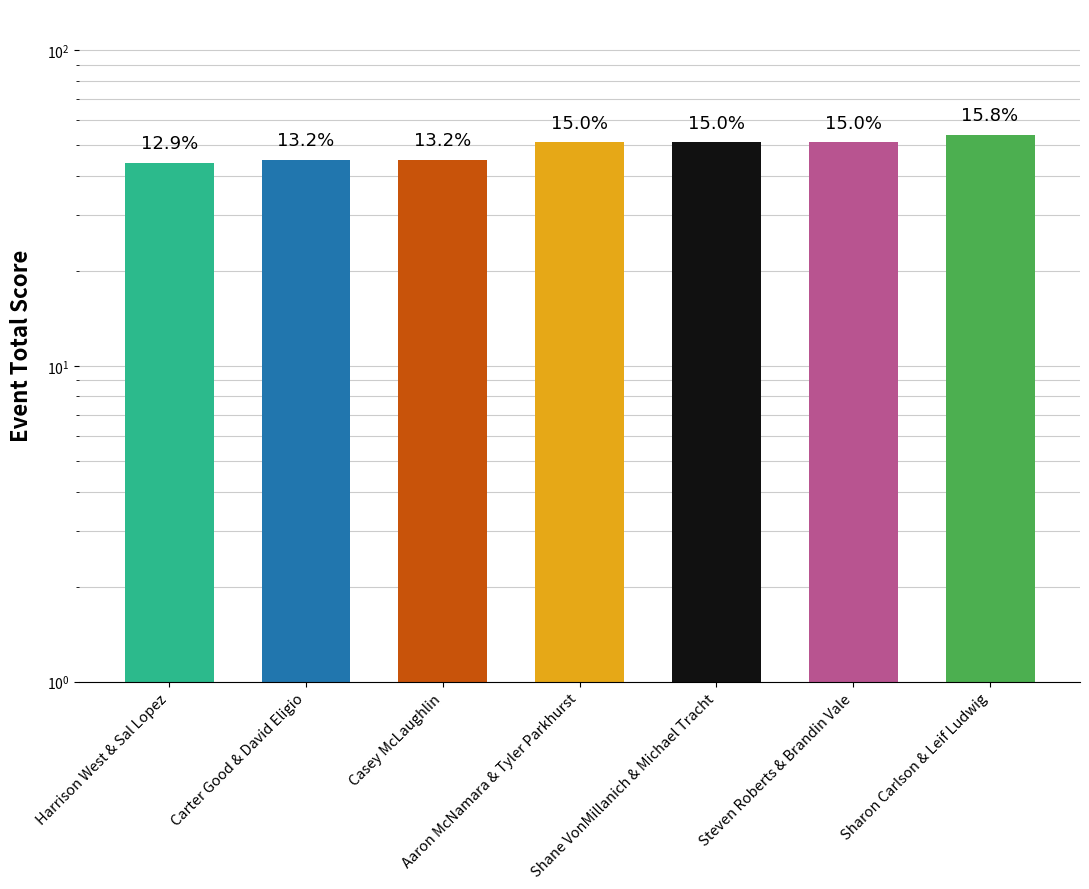

What is the change in value from Aaron McNamara & Tyler Parkhurst to Sharon Carlson & Leif Ludwig?

+3